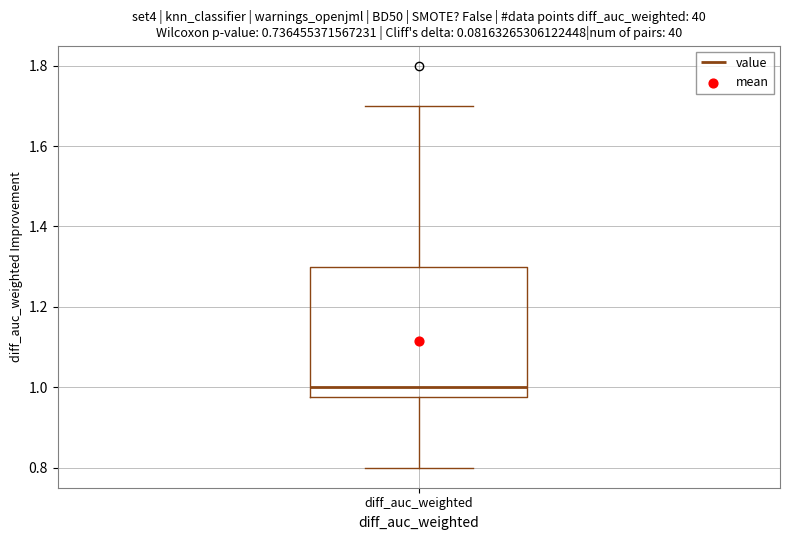

Transcribe this box plot: give where the median line is, the range the box spans, and where the two whiskers end, as read against the y-axis. The values are not printed on the chart, so give them approximately, as read against the axis.

median 1.00, box 0.98 to 1.30, whiskers 0.80 to 1.70